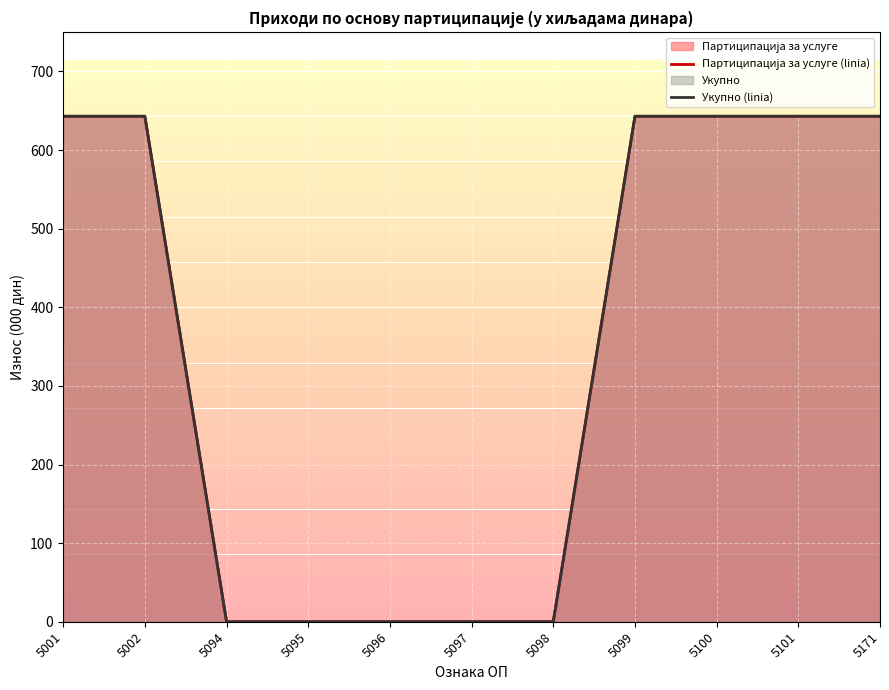

Which has a higher value, 5095 or 5094?

5095